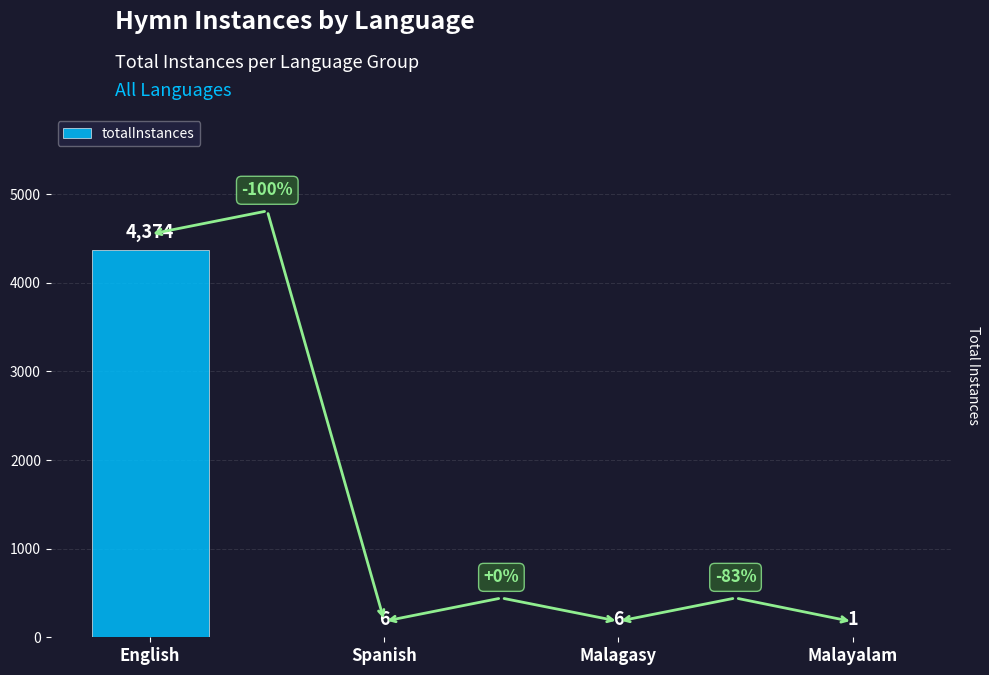

Approximately how many times larger is the value at English compared to Spanish?

729.0